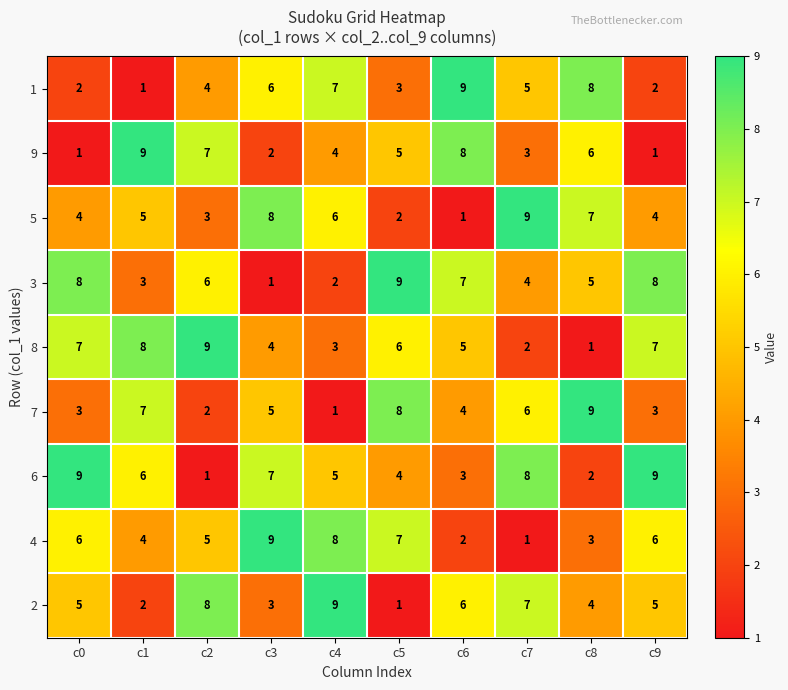

What is the spread (max minus min) of values at c0?

8